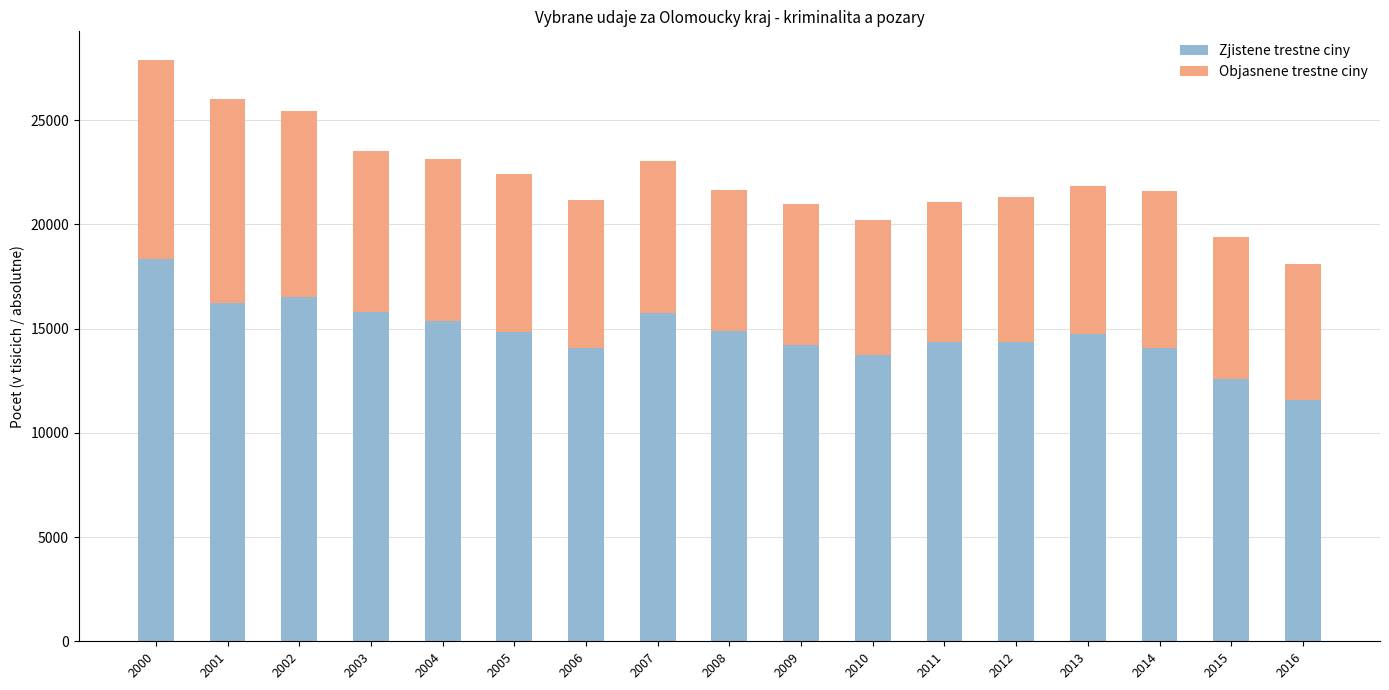

What is the average value of the Zjistene trestne ciny series?

14797